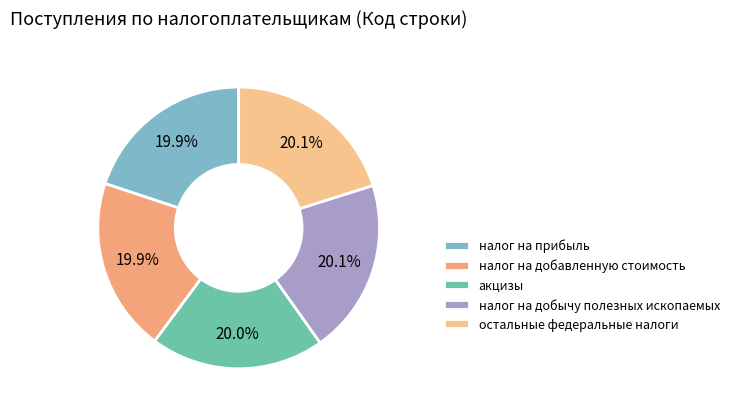

Which has a higher value, налог на прибыль or налог на добавленную стоимость?

налог на добавленную стоимость